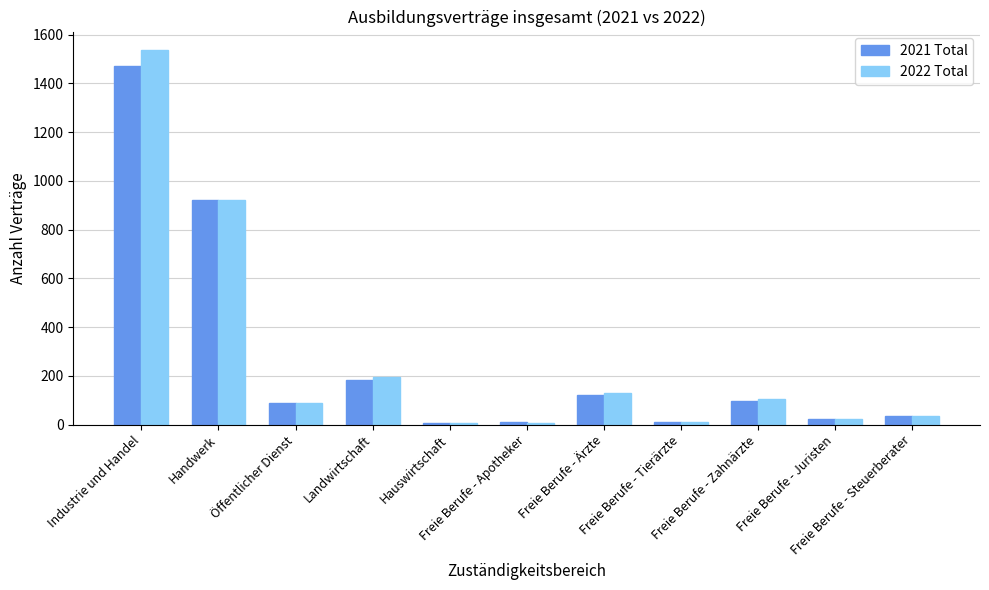

What is the sum of all 2021 Total values?

2970